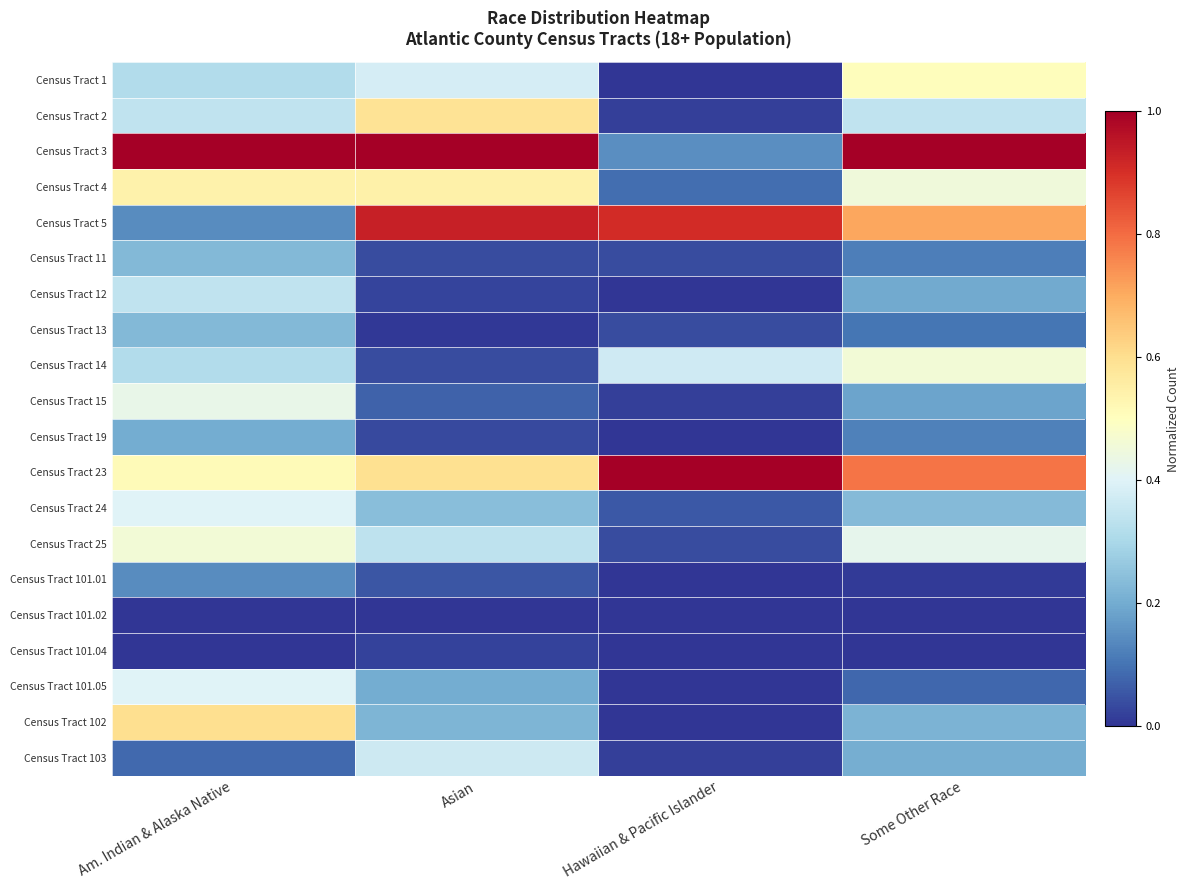

Which series has the largest range (max minus min)?

Census Tract 3